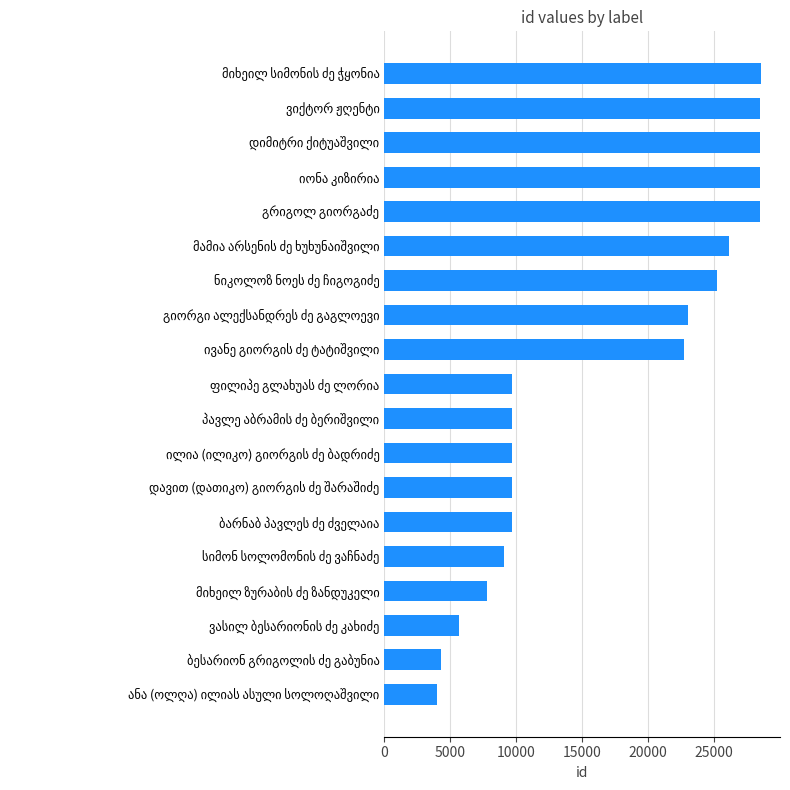

What is the sum of all values?

318876